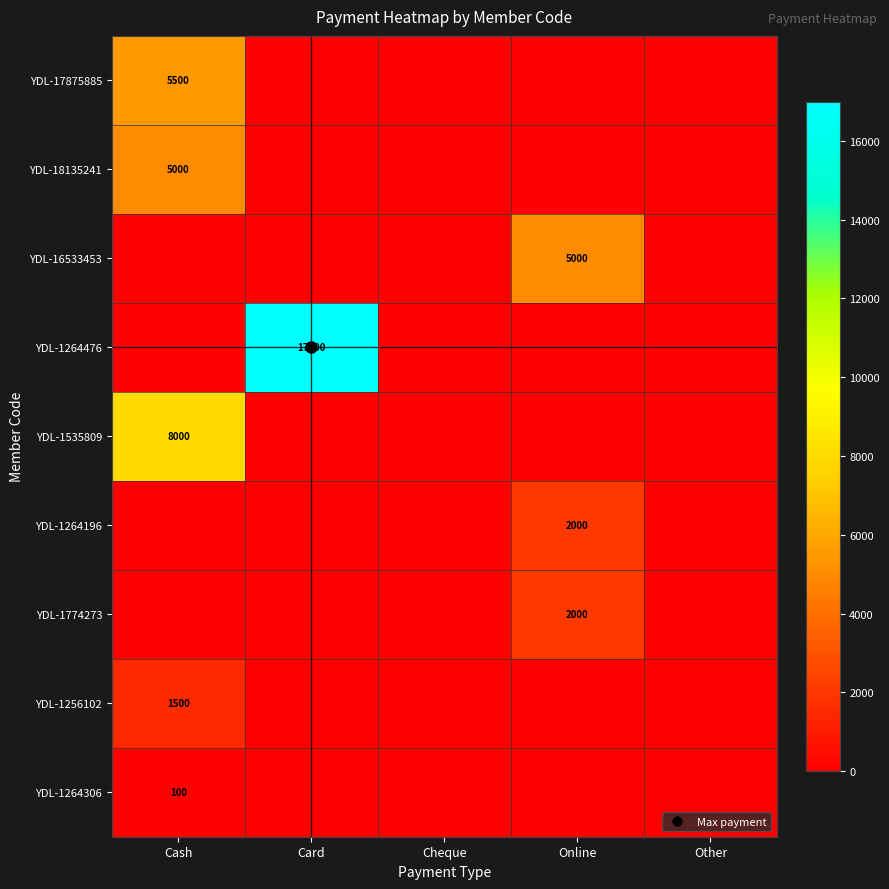

Count the number of data series in this chart.

9